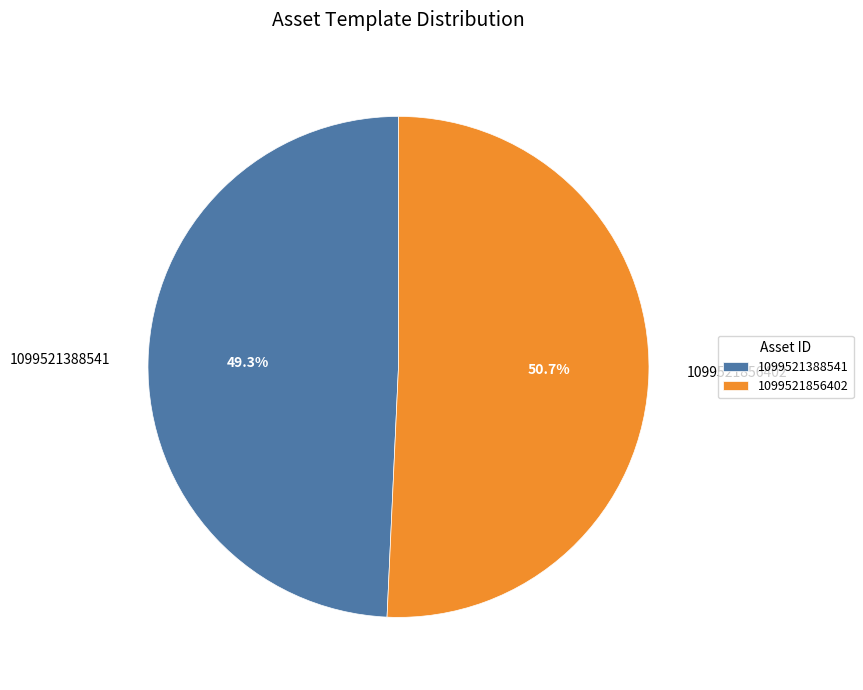

What portion of the pie excludes 1099521388541?

50.7%